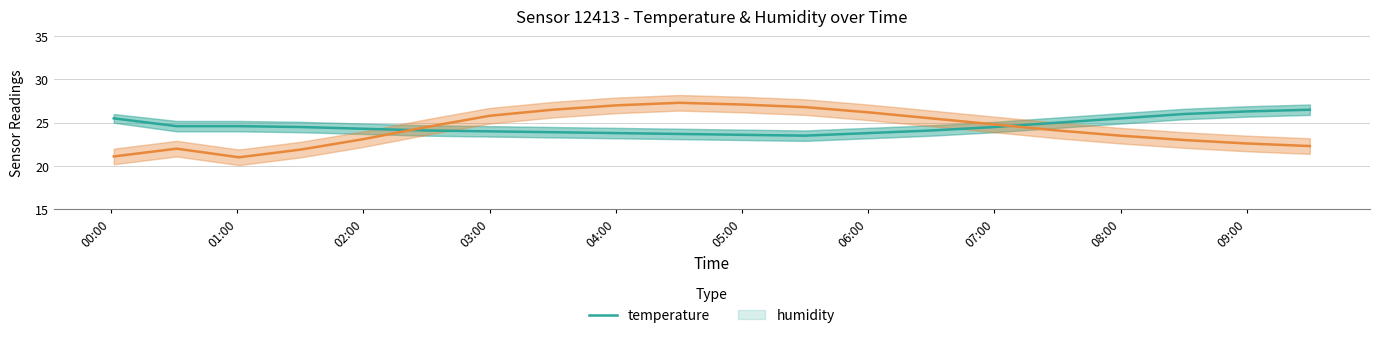

What is the highest value of the humidity series?

27.3